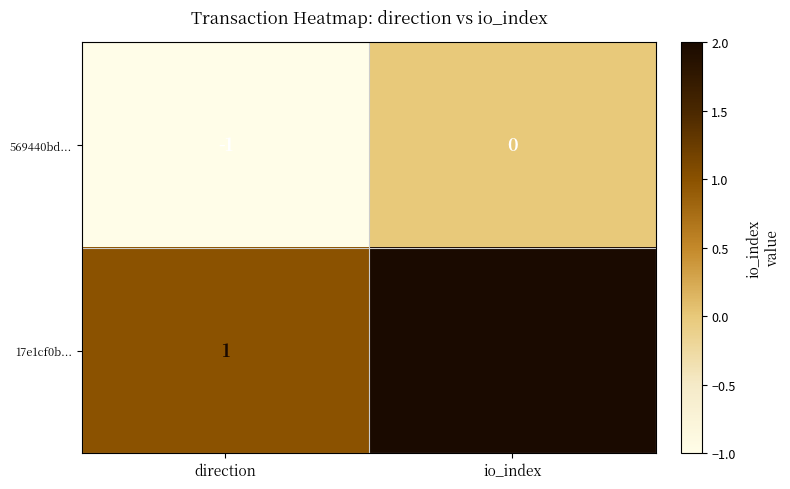

At which category is the sum across all series the highest?

io_index